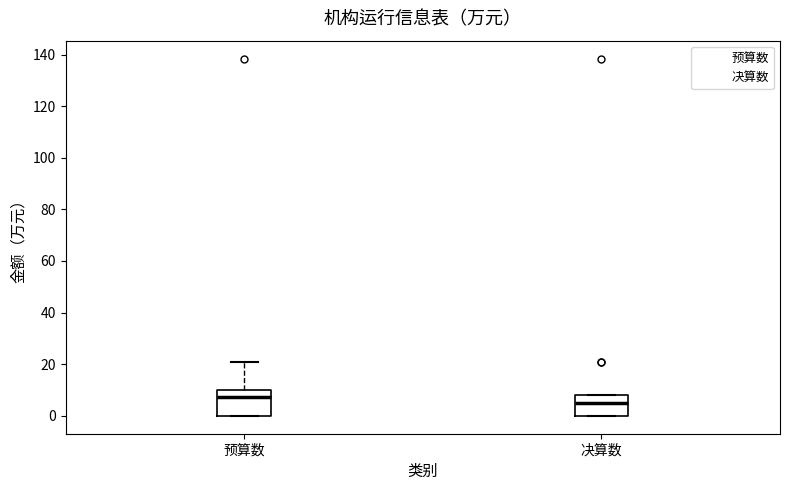

Which box's median line is the highest?

预算数